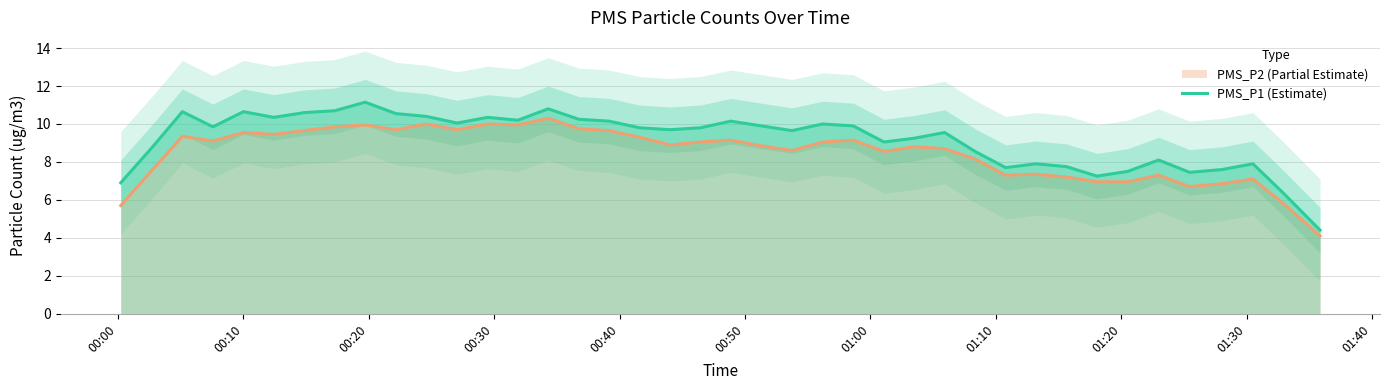

How many data points are less than 9?

14